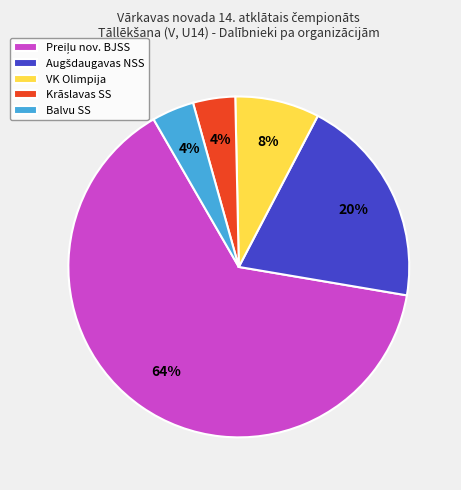

To the nearest percent, what is the combined percentage of Krāslavas SS and VK Olimpija?

12%